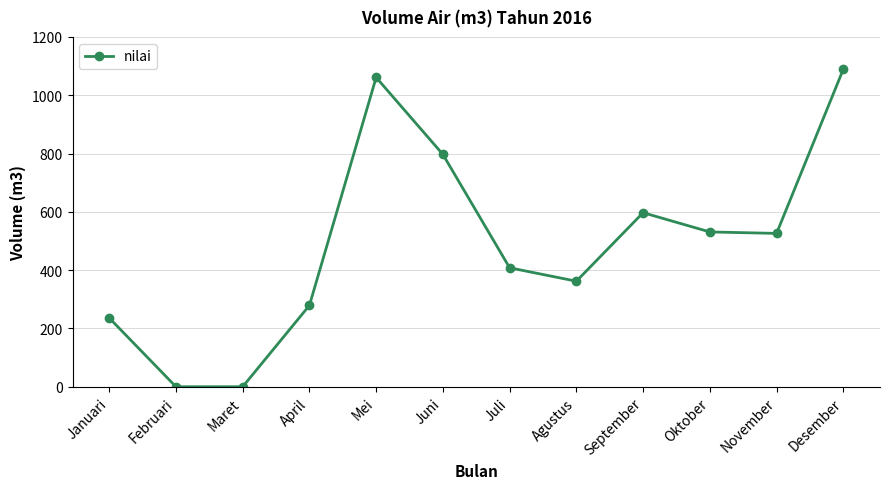

Is this an area chart (filled region under the line)?

No